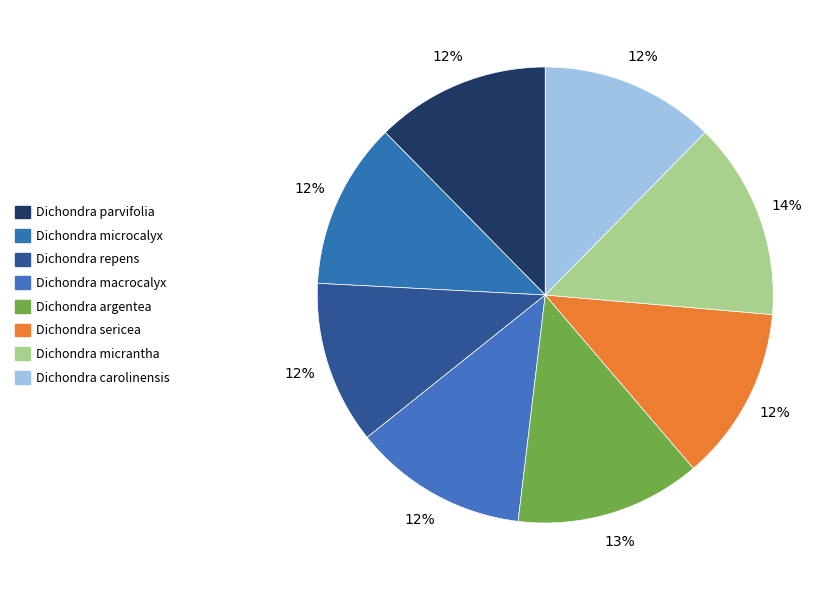

Is it true that Dichondra microcalyx is 2% of the pie?

False